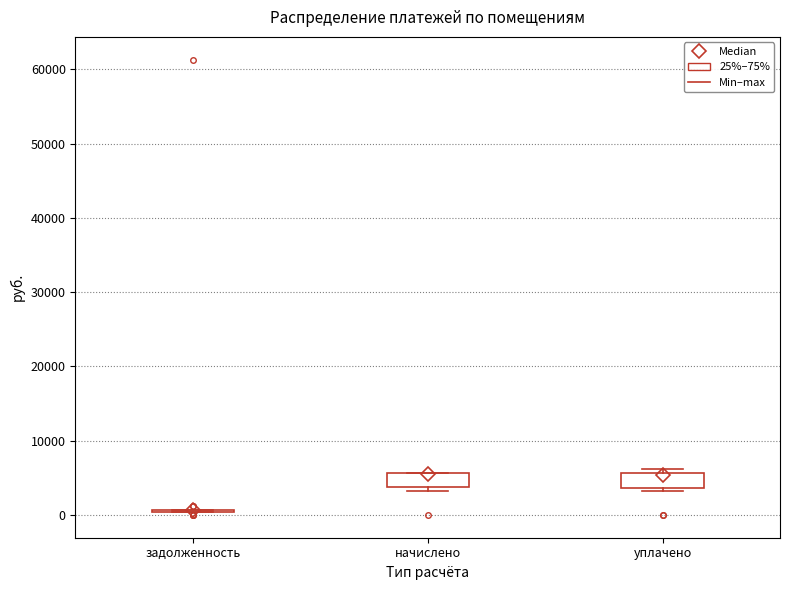

Reading left to right, transcribe this box plot: for each box, give where its median line is, the range the box spans, and where its two whiskers end, as read against the y-axis. The values are not printed on the chart, so give them approximately, as read against the axis.

задолженность: box collapsed to a line at 1000, whiskers 0 to 1000
начислено: median 5000 (drawn on the box's upper edge), box 4000 to 6000, whiskers 3000 to 6000
уплачено: median 5000 (drawn on the box's upper edge), box 4000 to 6000, whiskers 3000 to 6000 (just above the box's upper edge)